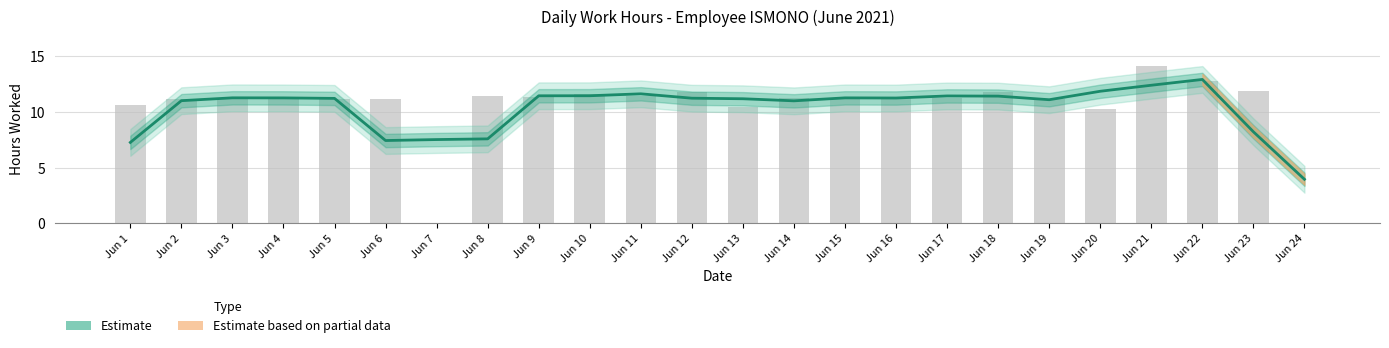

True or false: the data shows 14.6 at Jun 16.

False